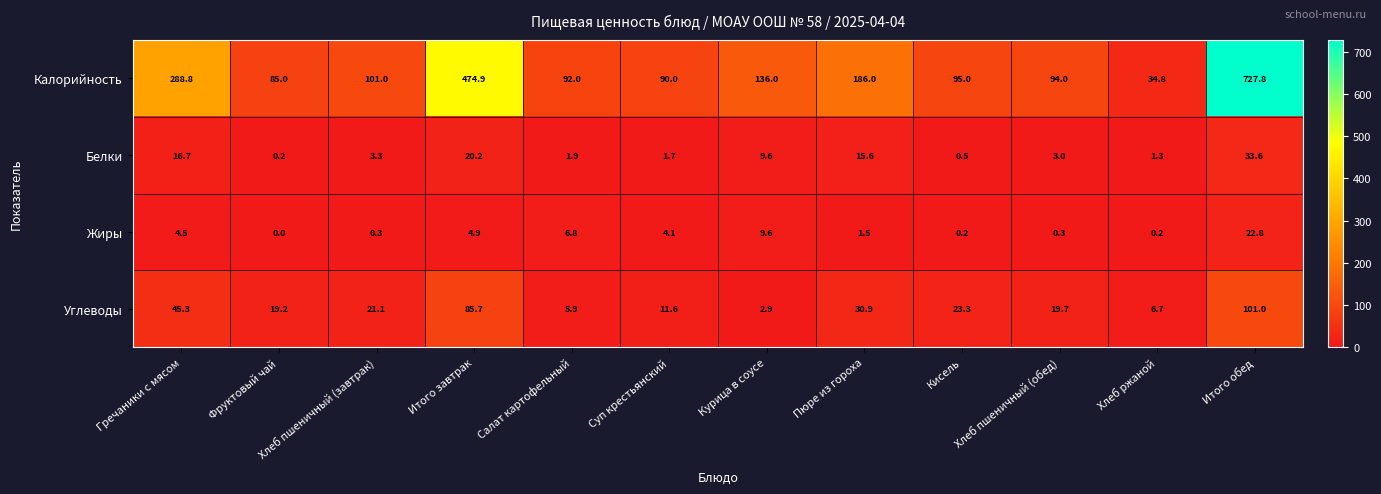

Which series has the largest total across all categories?

Калорийность